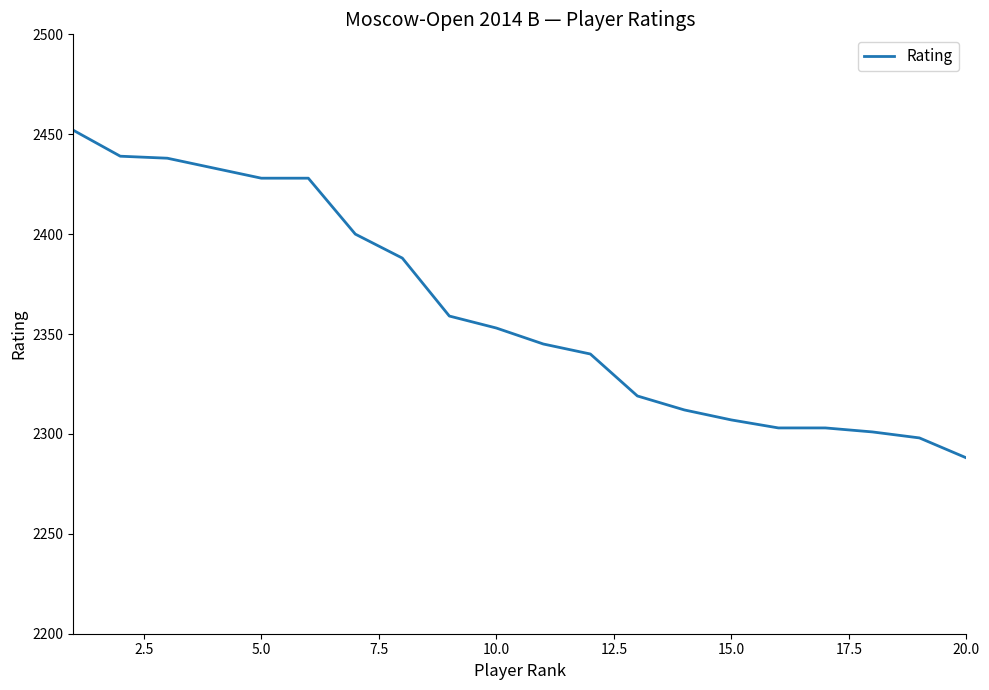

Does the chart have visible grid lines?

No